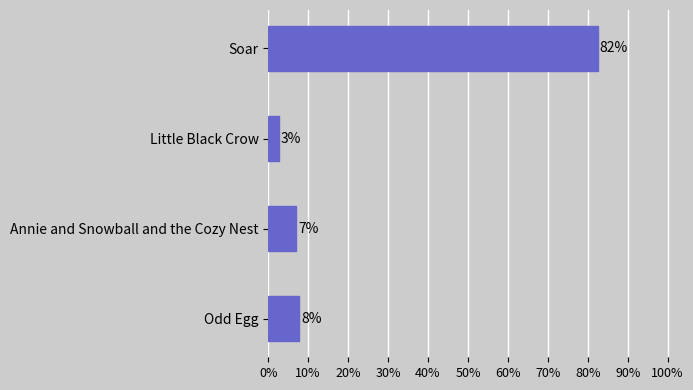

How many bars are there in total?

4